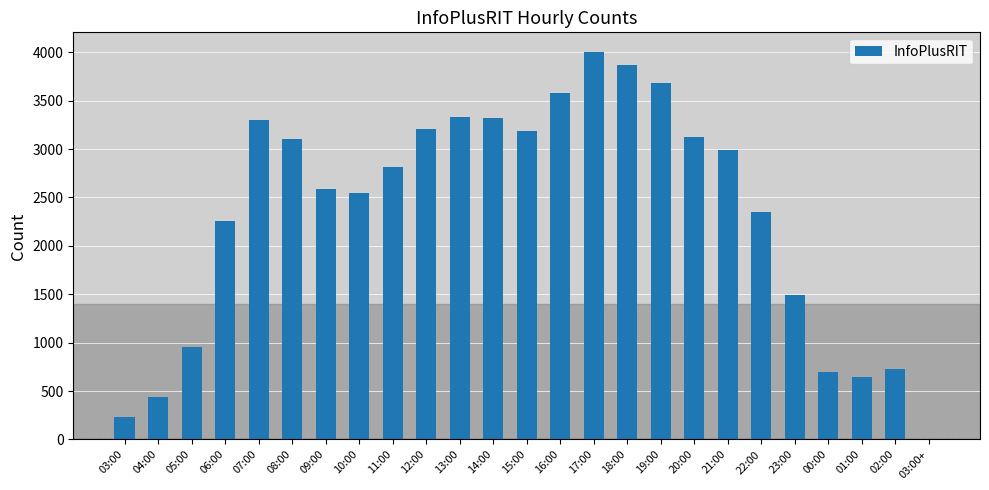

What is the ratio of the value at 09:00 to the value at 16:00?

0.7